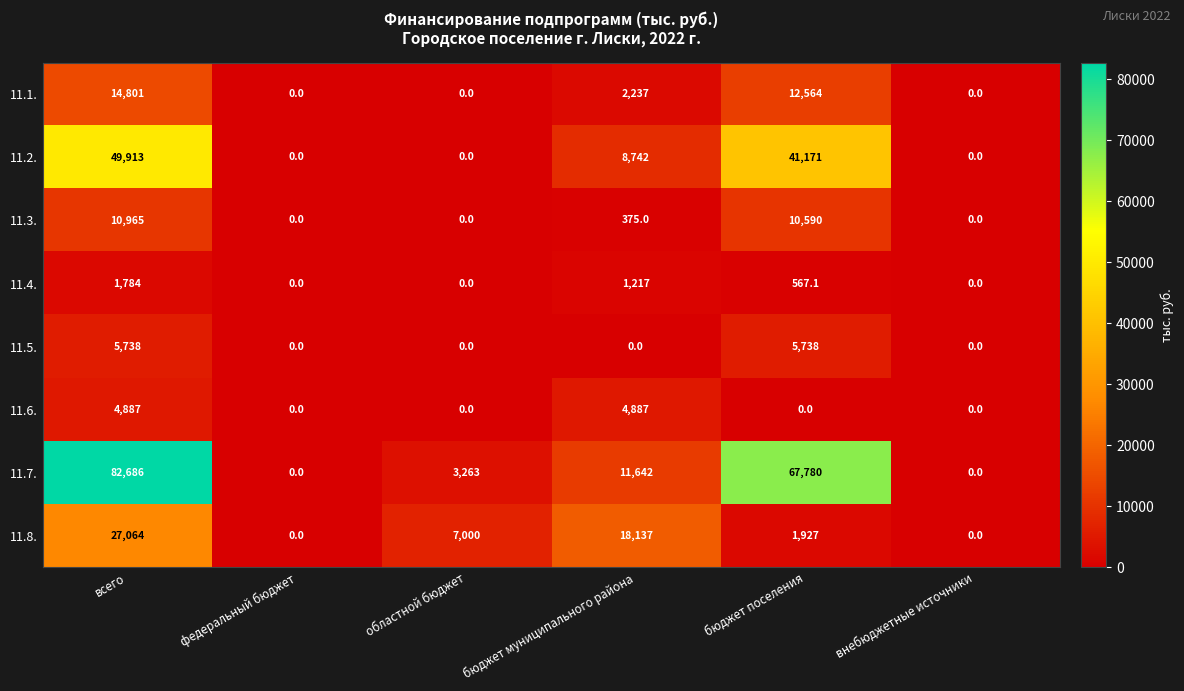

How many distinct data groups are displayed?

8